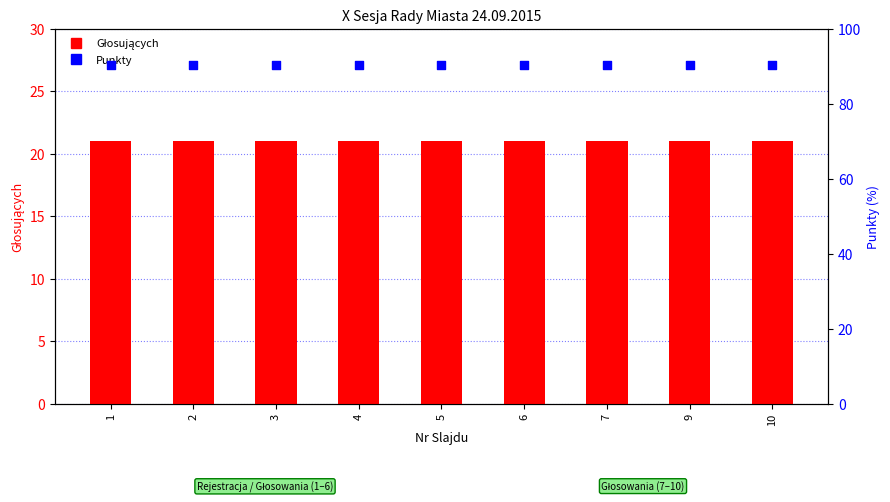

What is the total value across all series at 5?

111.5